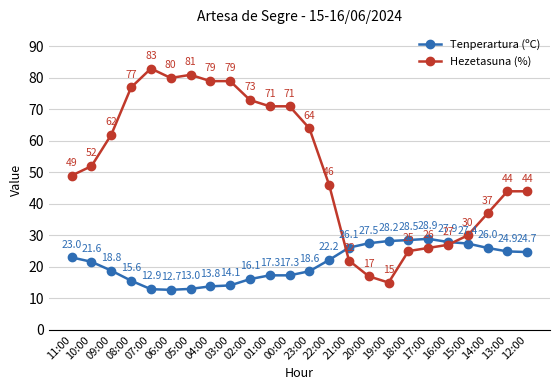

Is it true that Tenperartura (ºC) equals 49.1 at 19:00?

False